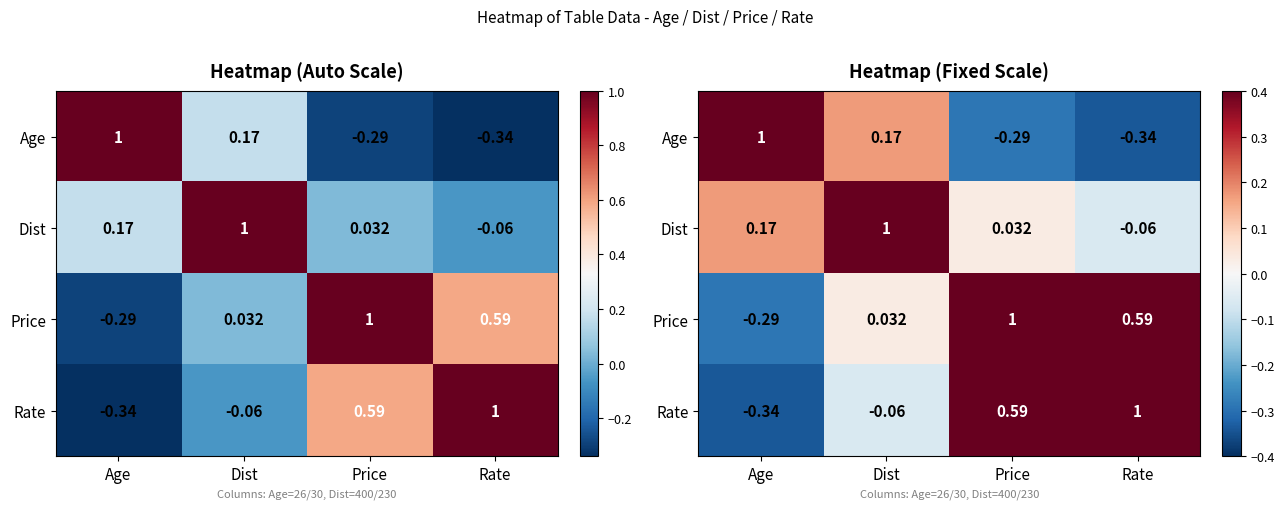

What is the smallest value displayed?

-0.3